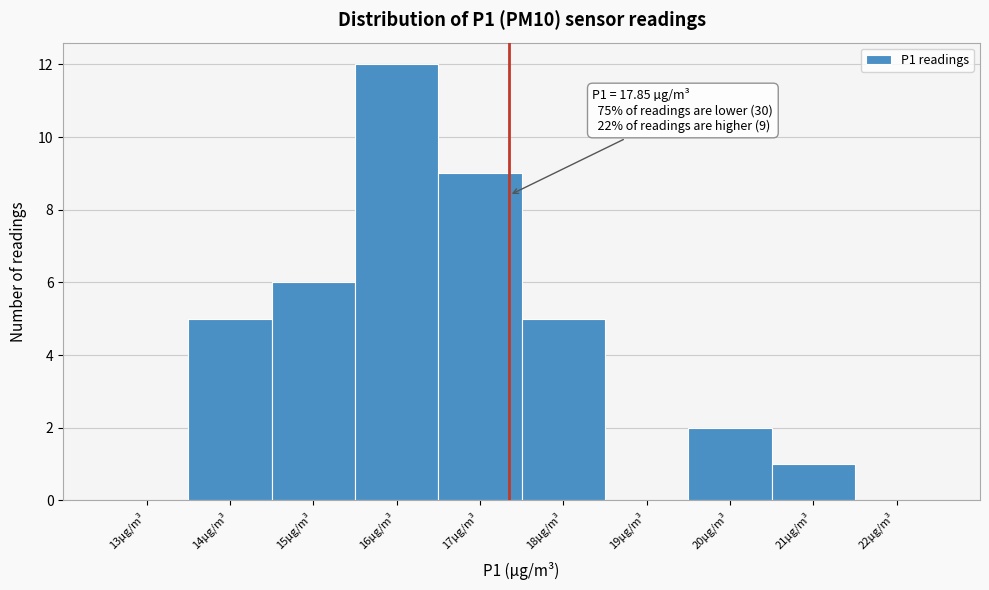

Reading left to right, extract all data points from this chart.

13µg/m³=0	14µg/m³=5	15µg/m³=6	16µg/m³=12	17µg/m³=9	18µg/m³=5	19µg/m³=0	20µg/m³=2	21µg/m³=1	22µg/m³=0